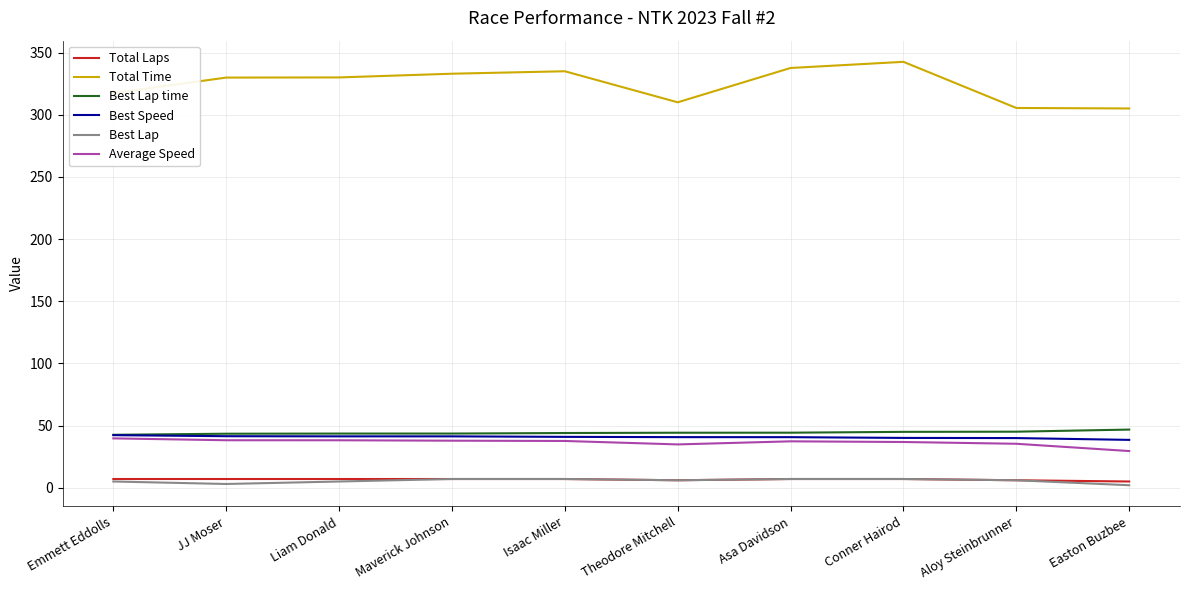

Which series has the largest range (max minus min)?

Total Time